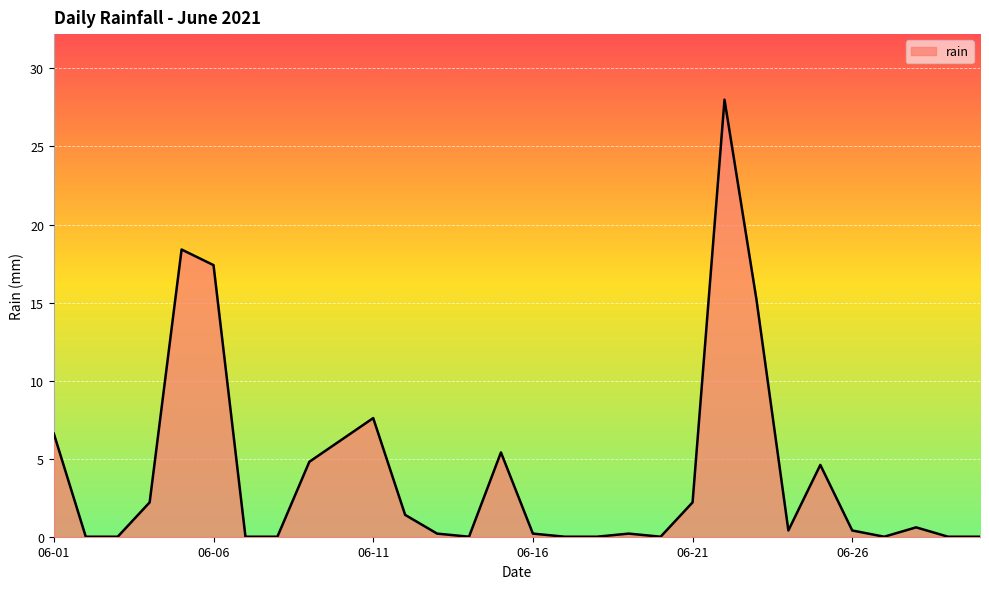

What is the maximum value shown in the chart?

28.0